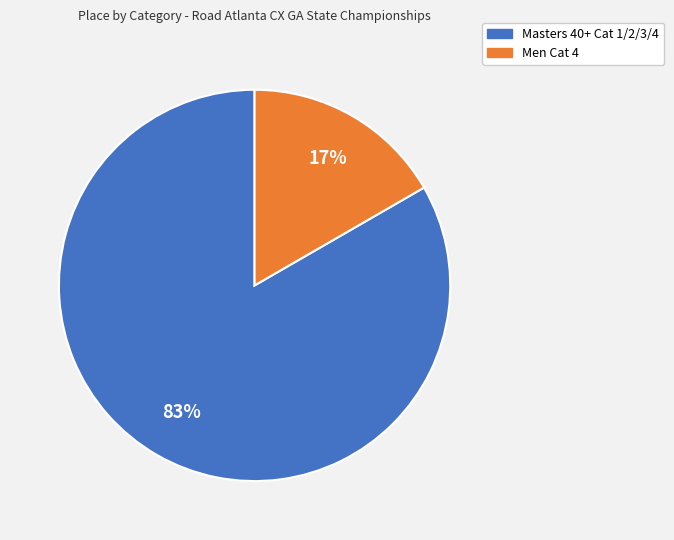

Is there any slice that represents more than half of the pie?

Yes